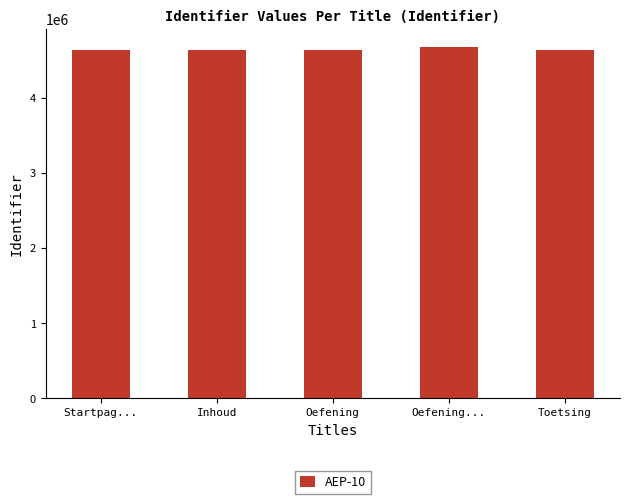

The value at Oefening is 2786452. True or false?

False